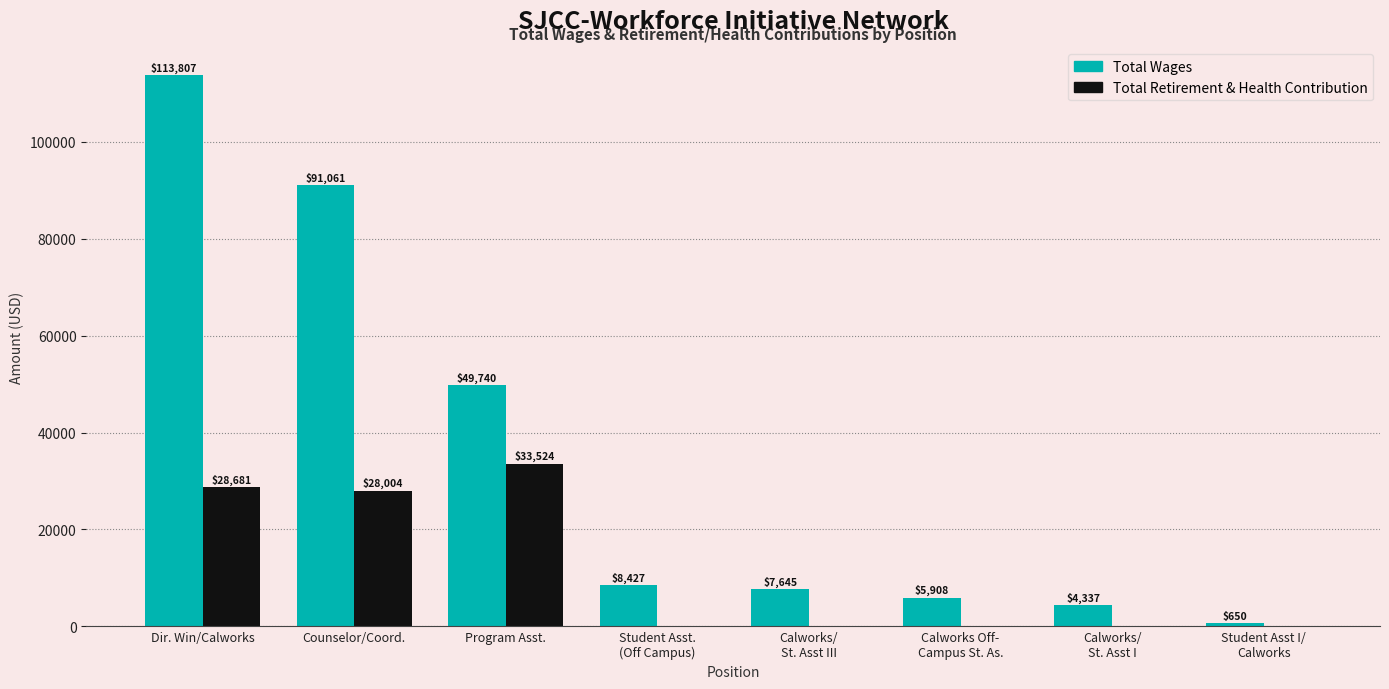

At which label does Total Wages first exceed 8427?

Dir. Win/Calworks